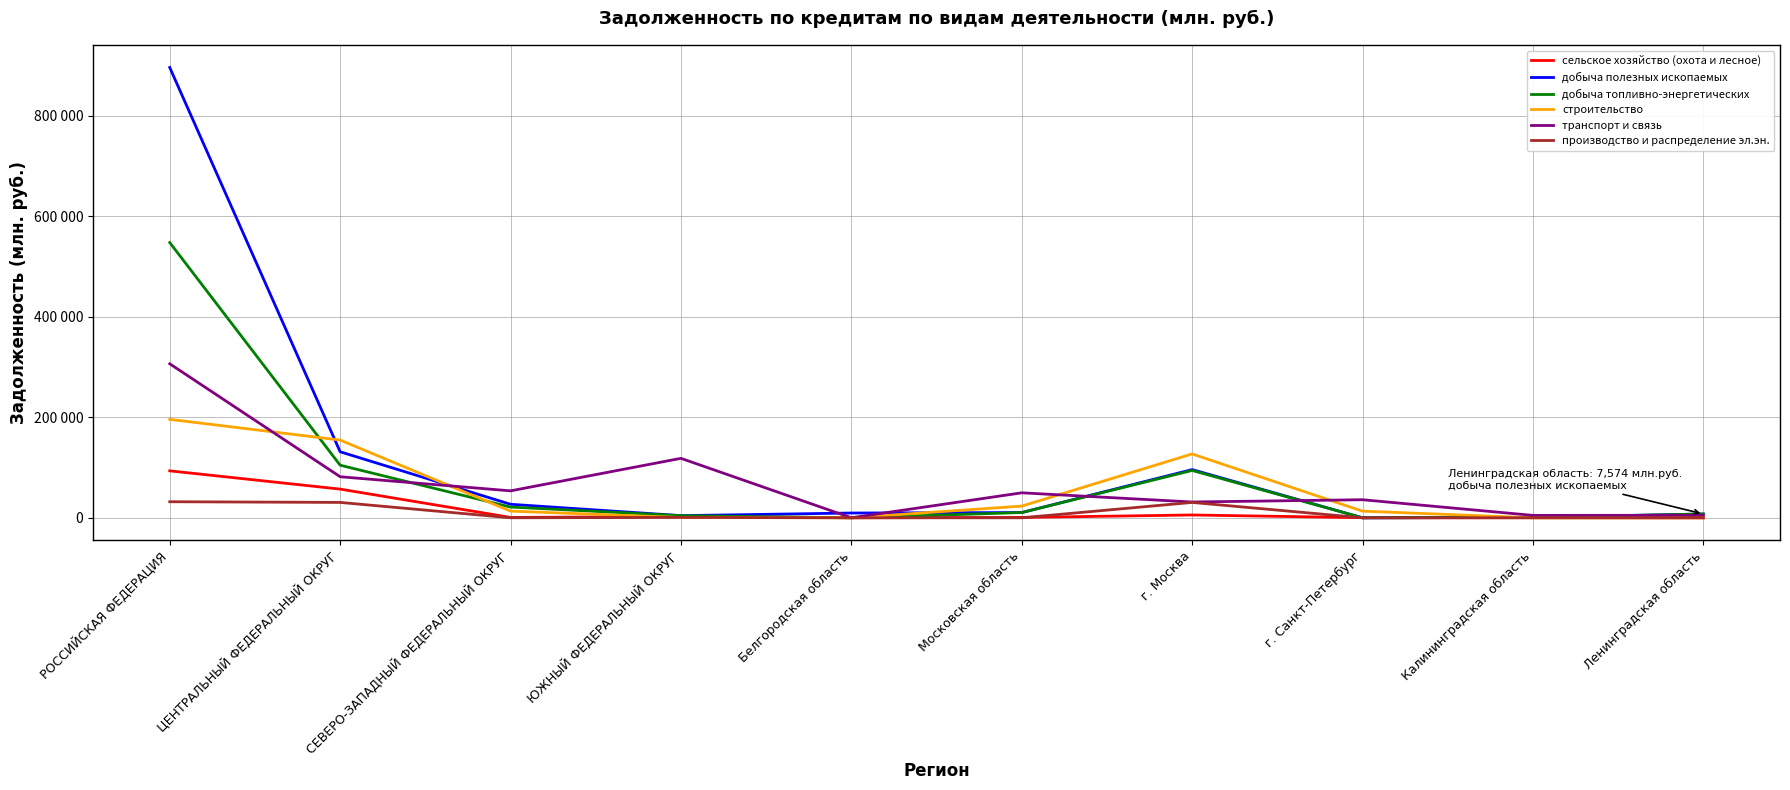

Does the chart have visible grid lines?

Yes